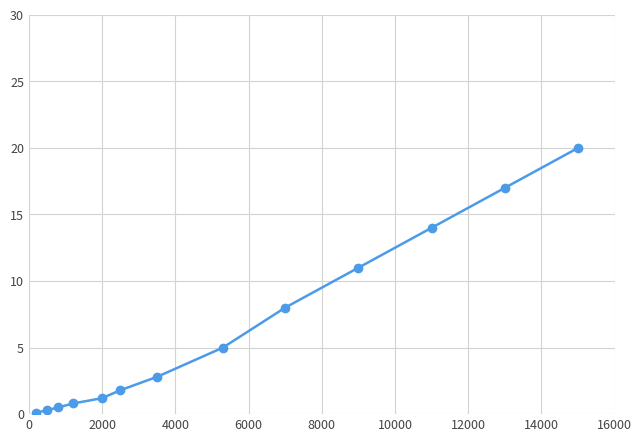

How many lines are shown in the chart?

1